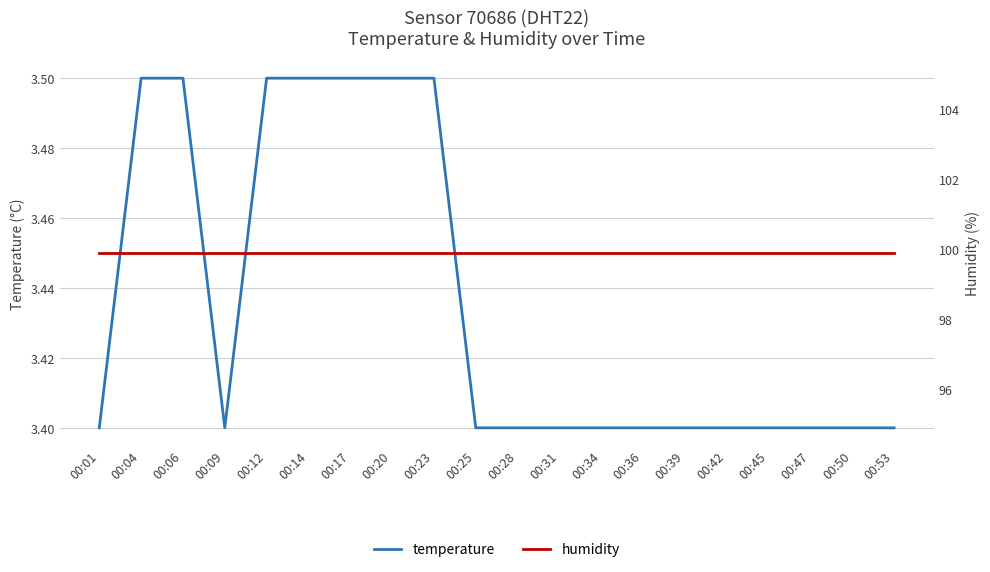

True or false: humidity has more than 2 interior local peaks.

False